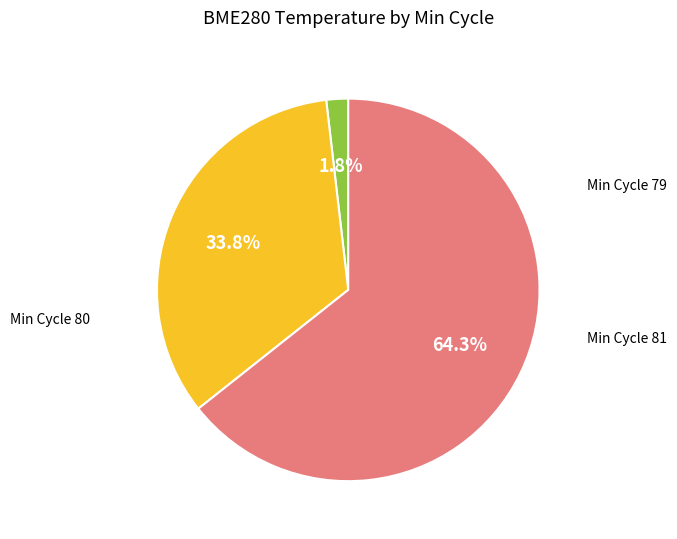

How many slices are in this pie chart?

3